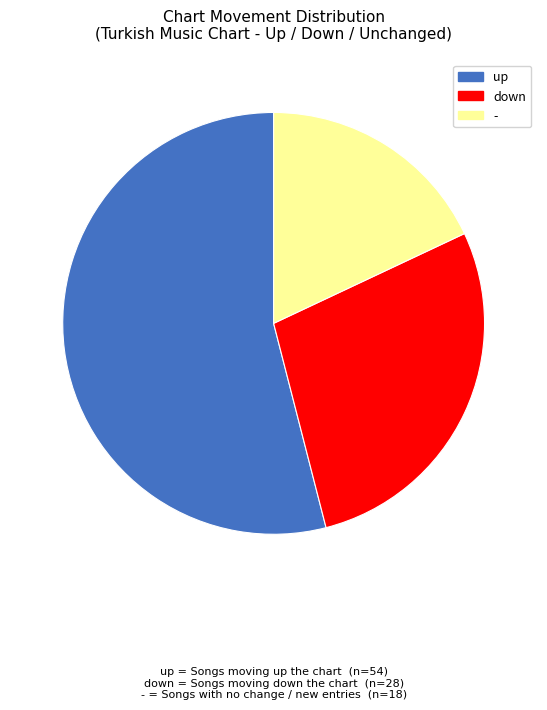

The up slice represents 49% of the pie. True or false?

False